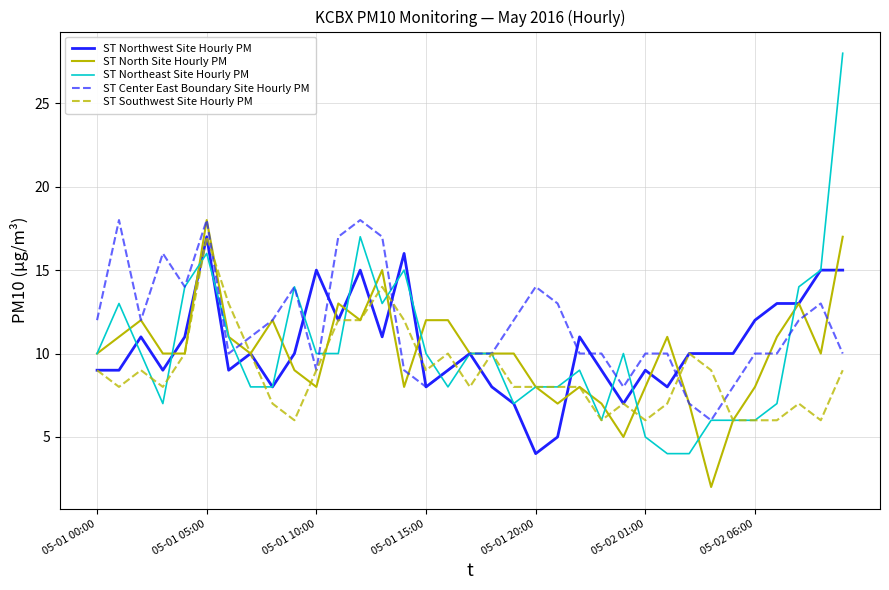

What is the greatest value displayed?

28